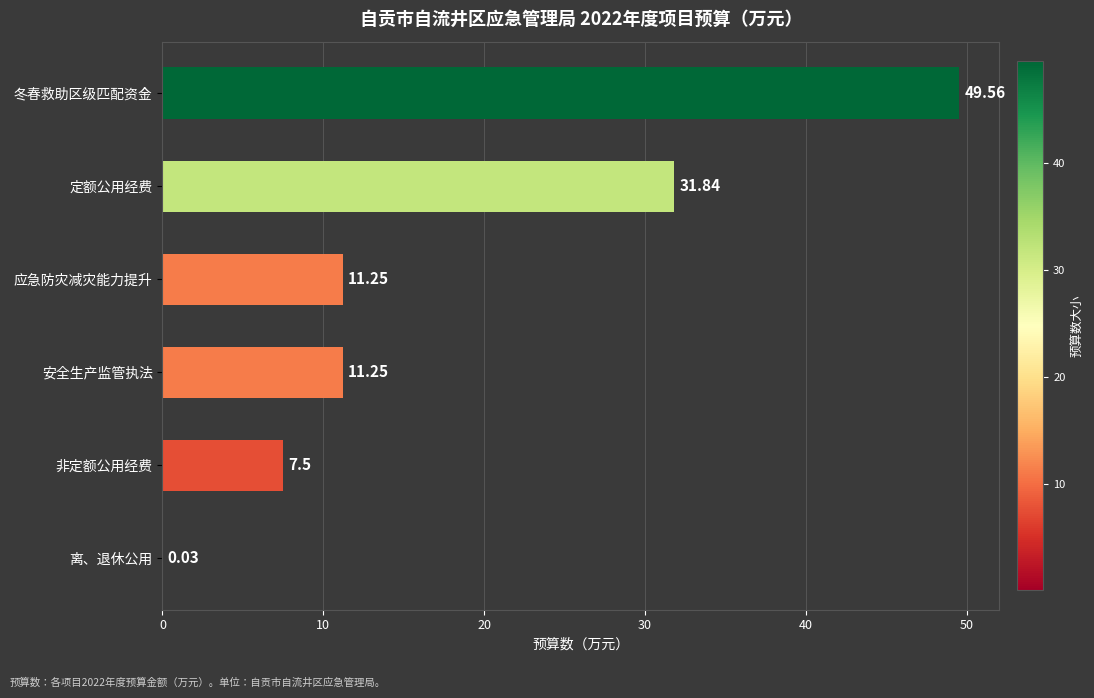

What is the sum of all values?

111.4